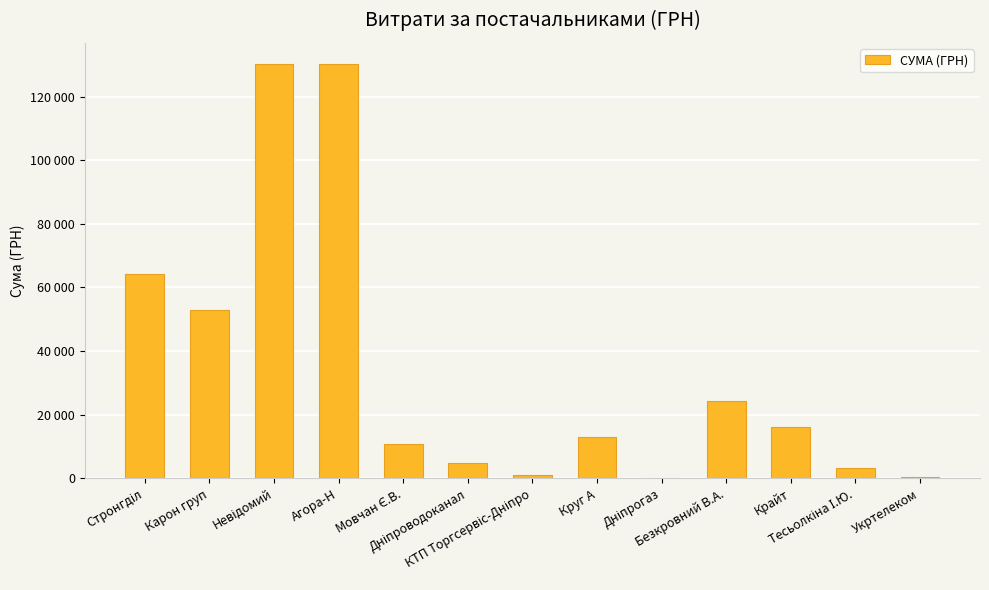

Where is the data nearest to the value 65279?

Стронгділ